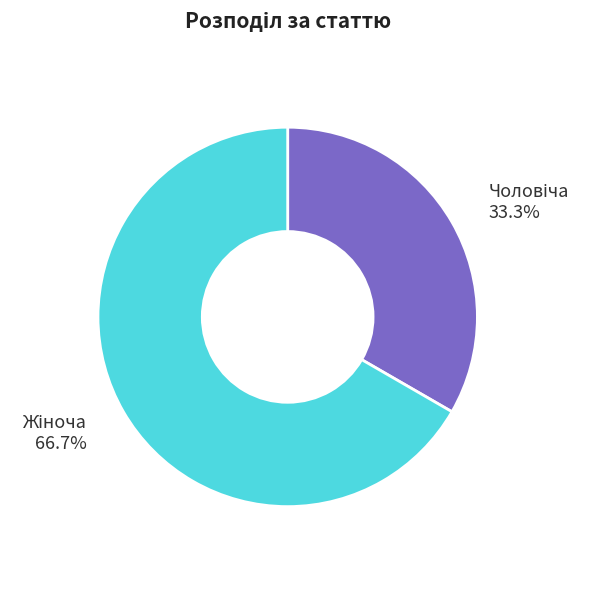

Is there any slice that represents more than half of the pie?

Yes